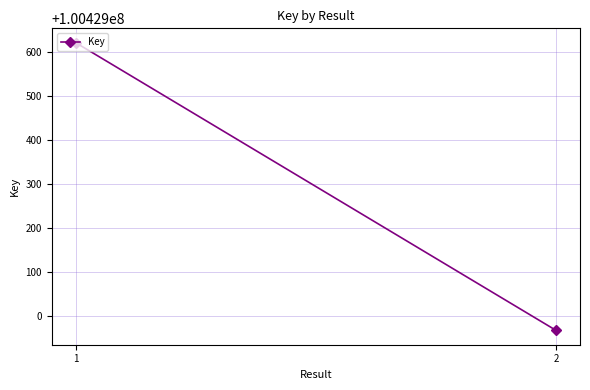

What is the sum of the values at 2 and 1?

200858588